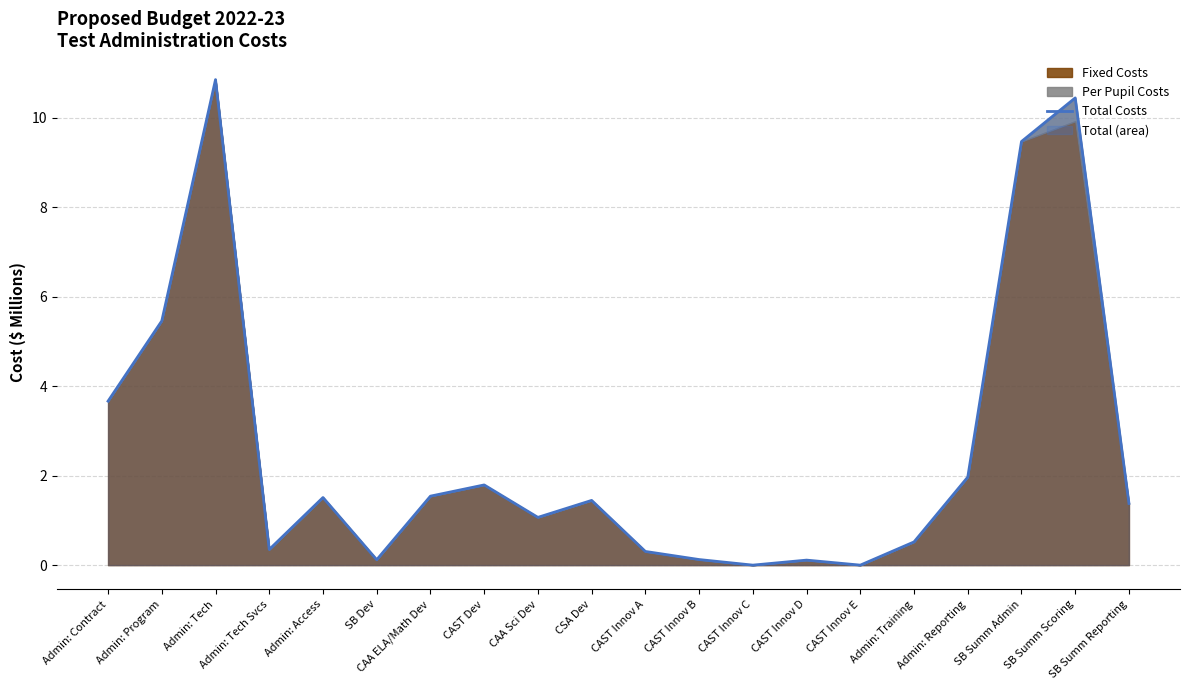

List the labels in order of value, largest first.

Admin: Tech, SB Summ Scoring, SB Summ Admin, Admin: Program, Admin: Contract, Admin: Reporting, CAST Dev, CAA ELA/Math Dev, Admin: Access, CSA Dev, SB Summ Reporting, CAA Sci Dev, Admin: Training, Admin: Tech Svcs, CAST Innov A, CAST Innov B, SB Dev, CAST Innov D, CAST Innov C, CAST Innov E